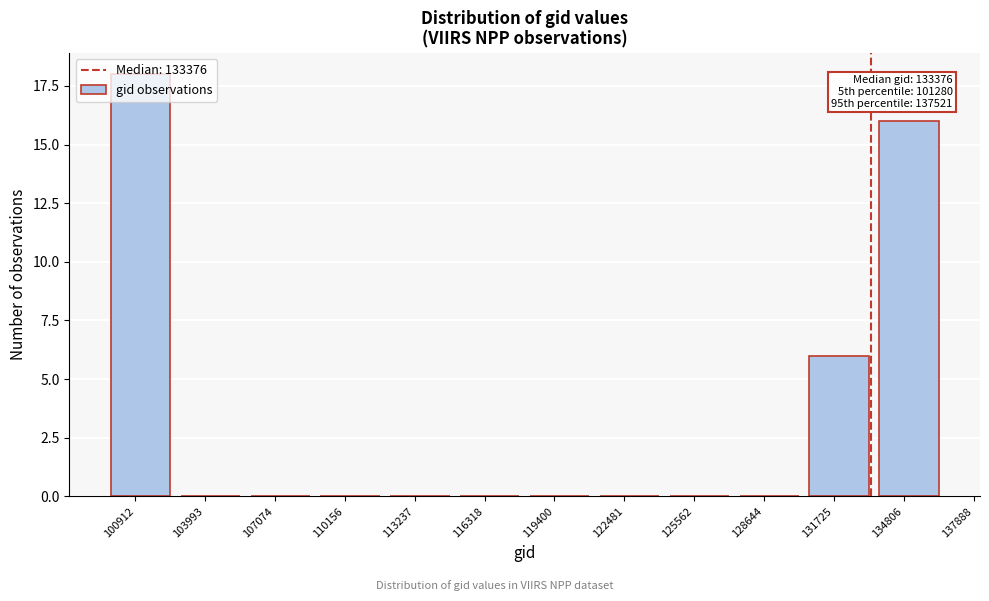

Which has a higher value, 131725 or 103993?

131725